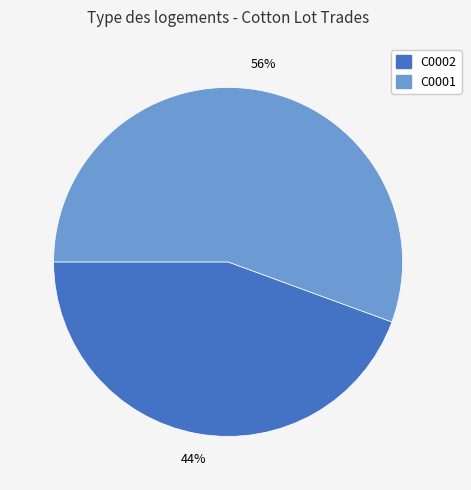

The C0002 slice represents 36% of the pie. True or false?

False